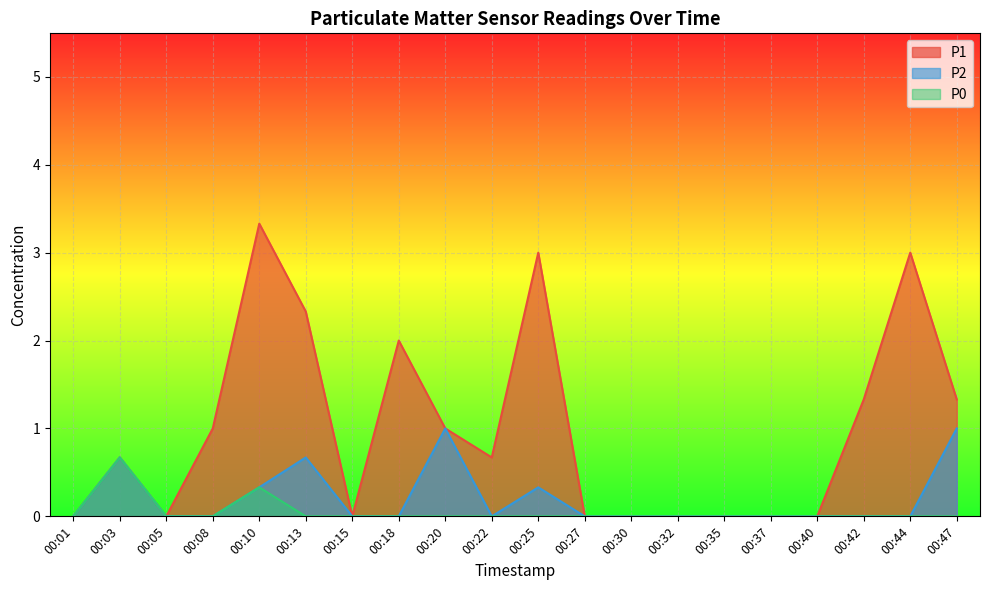

What is the maximum value shown in the chart?

3.3